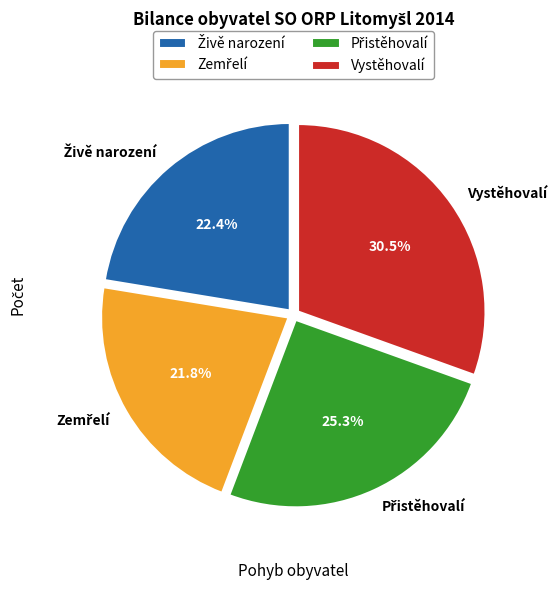

Count the number of slices in the pie.

4